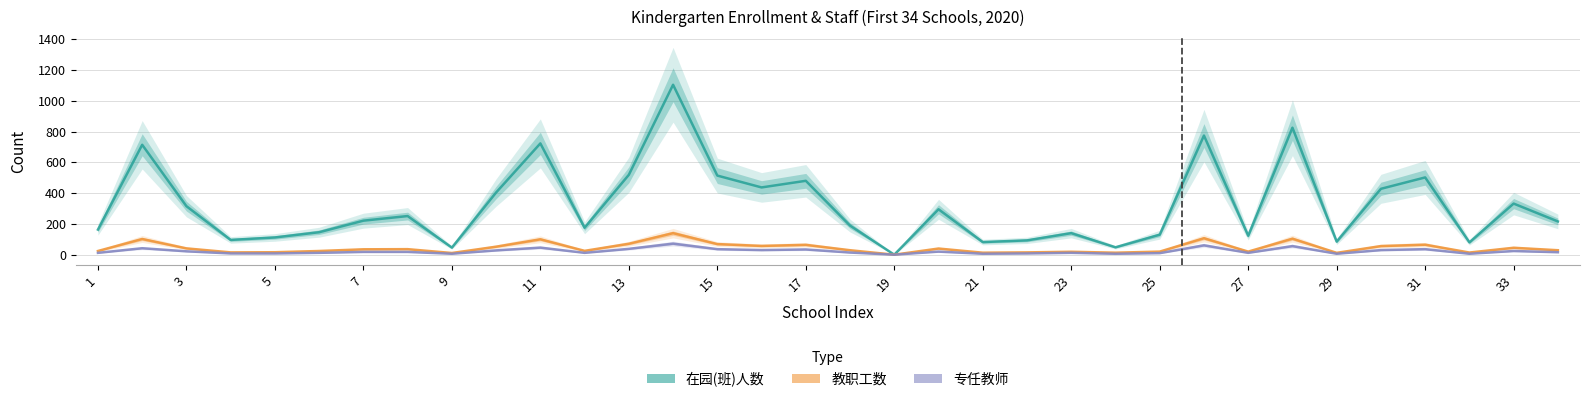

The value of 在园(班)人数 at 11 is 260. True or false?

False